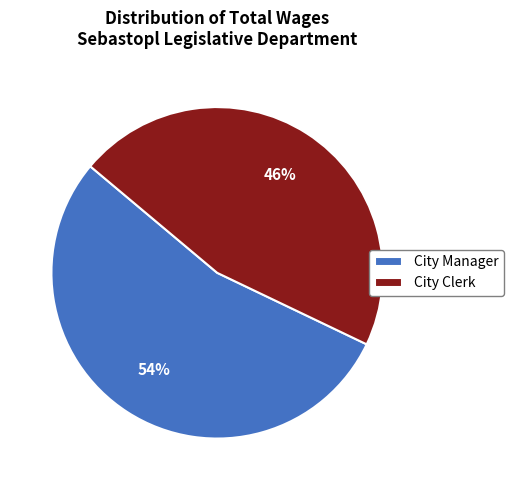

How many segments does this pie chart have?

2